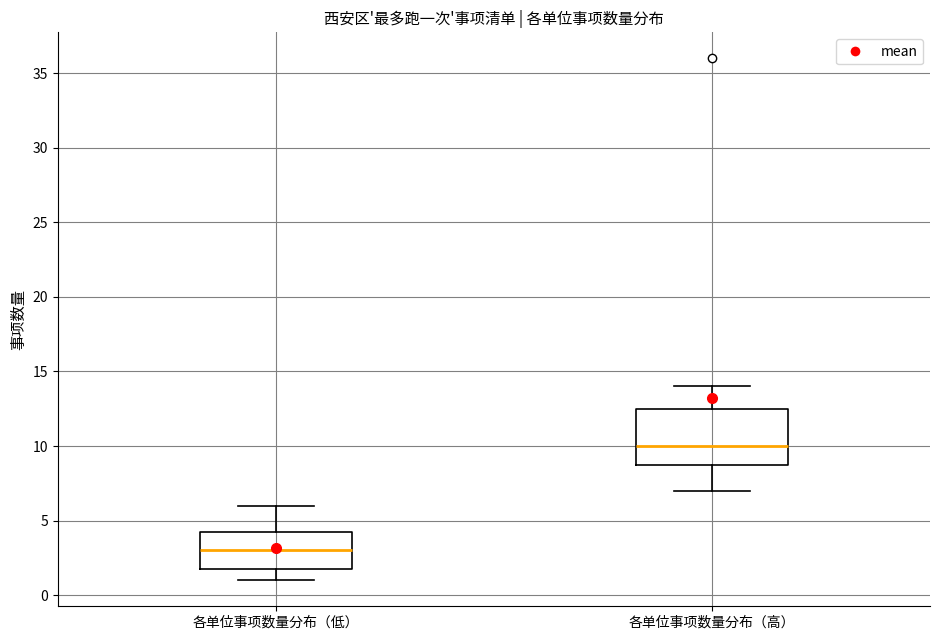

Reading left to right, read every box against the y-axis: the position of its median line, the range the box covers, and the ends of its whiskers. The values are not printed on the chart, so give them approximately, as read against the axis.

各单位事项数量分布（低）: median 3.0, box 2.0 to 4.5, whiskers 1.0 to 6.0
各单位事项数量分布（高）: median 10.0, box 9.0 to 12.5, whiskers 7.0 to 14.0